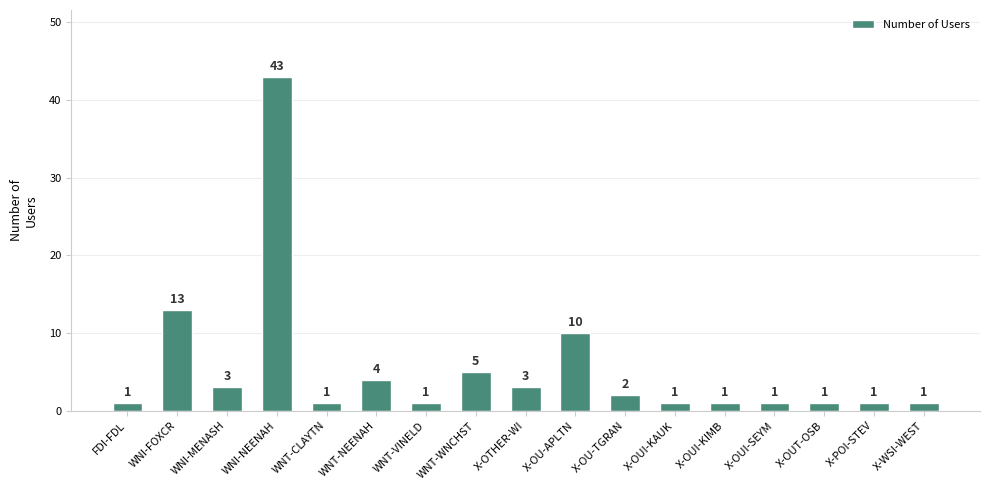

What is the value of the 5th bar from the left?

1